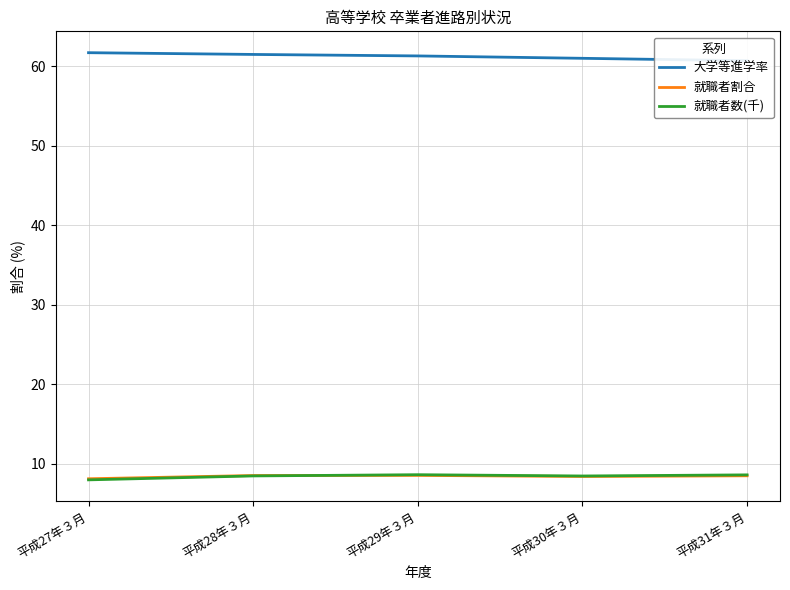

The 就職者数(千) series shows 8.6 at 平成31年３月. True or false?

True